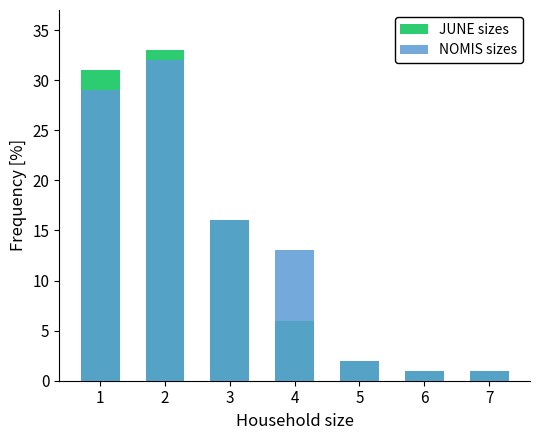

Read the NOMIS sizes value at 5.

2